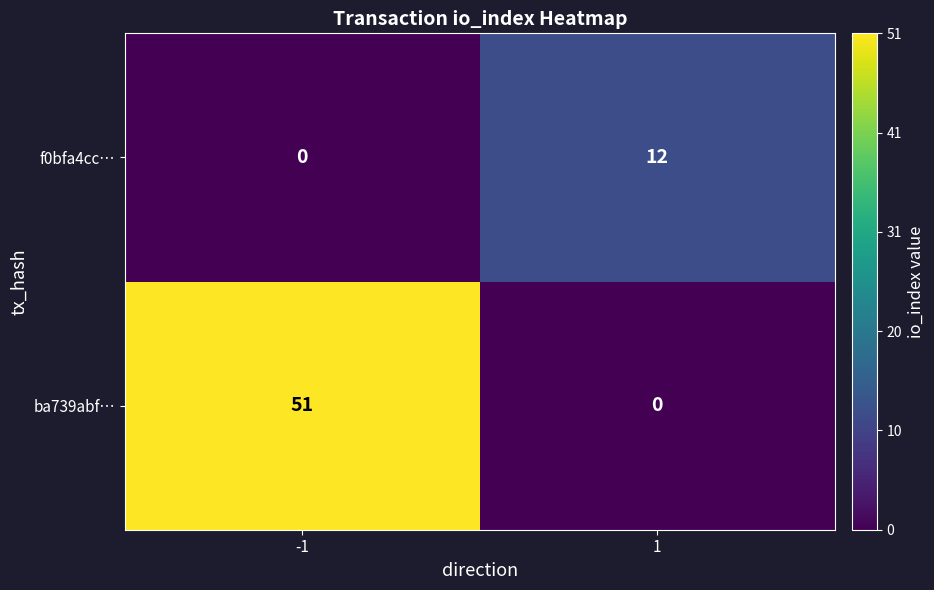

Rank the series by their maximum value, from highest to lowest.

ba739abf…, f0bfa4cc…